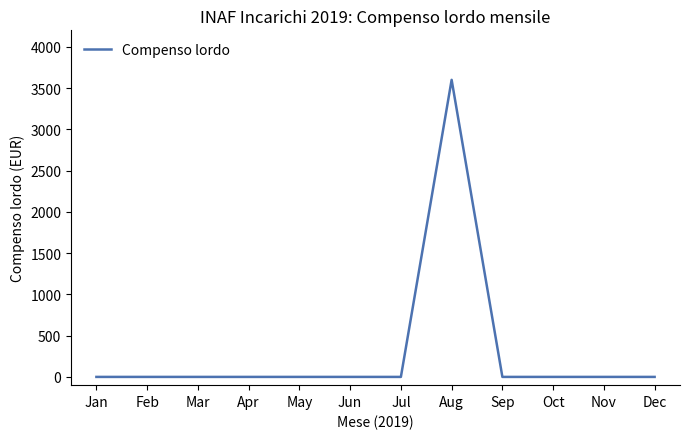

Between Sep and Aug, which is larger?

Aug